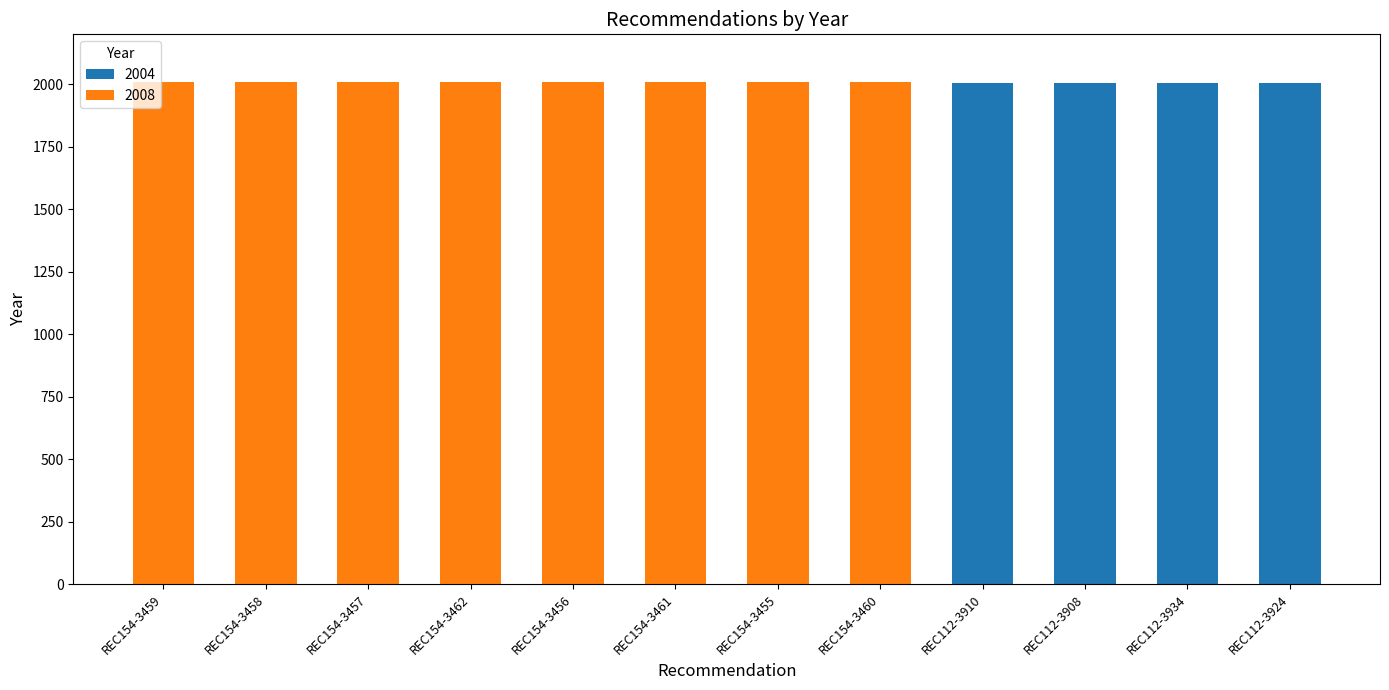

Count the number of data series in this chart.

2